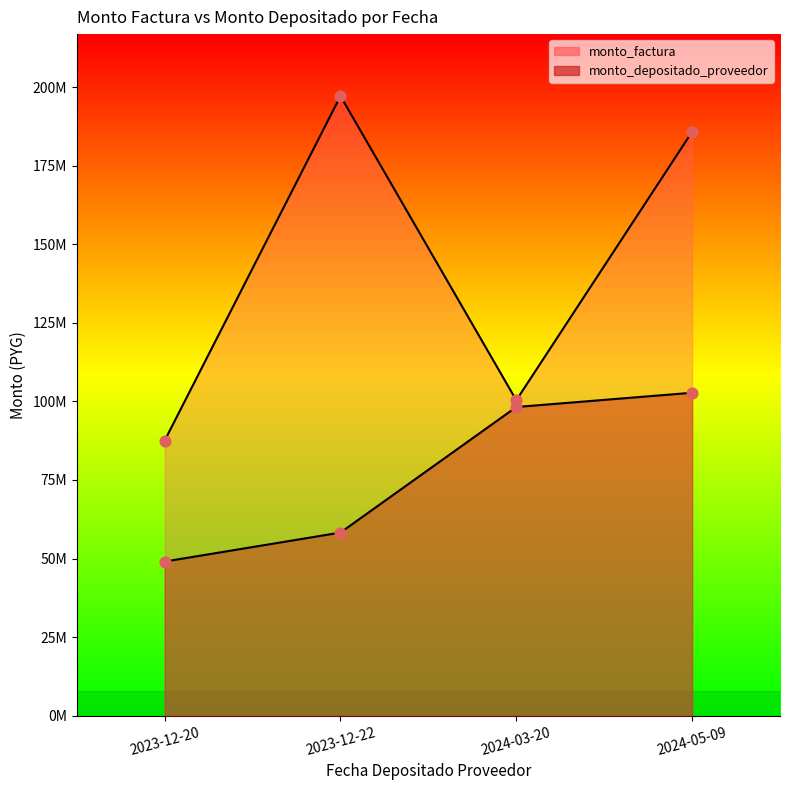

Is the value of monto_depositado_proveedor at 2024-05-09 greater than the value of monto_factura at 2024-05-09?

No